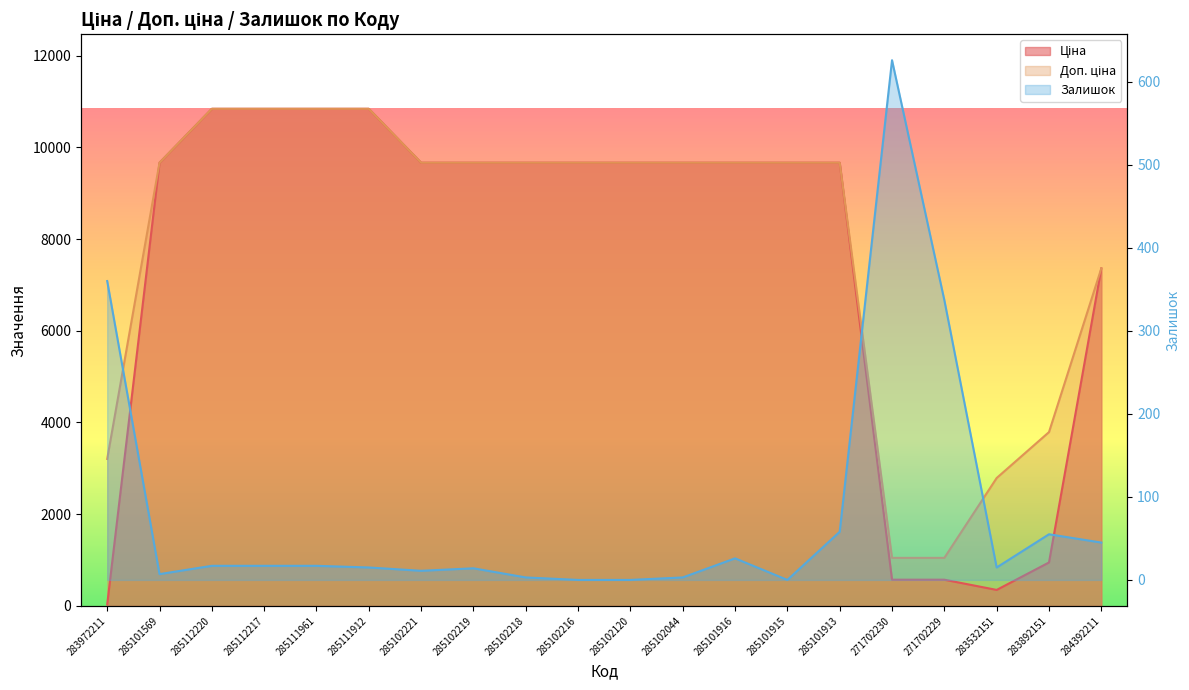

Where is Залишок nearest to the value 313?

271702229